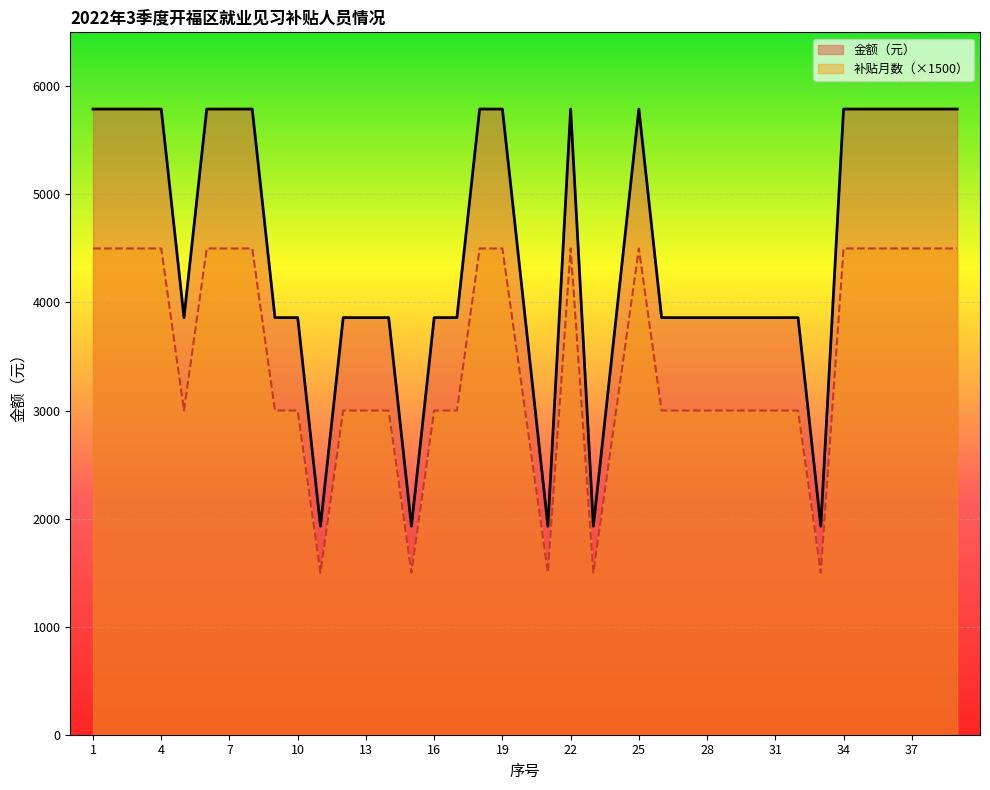

Reading left to right, list all the values displayed in this chart.

补贴月数分布: 1=5790	2=5790	3=5790	4=5790	5=3860	6=5790	7=5790	8=5790	9=3860	10=3860	11=1930	12=3860	13=3860	14=3860	15=1930	16=3860	17=3860	18=5790	19=5790	20=3860	21=1930	22=5790	23=1930	24=3860	25=5790	26=3860	27=3860	28=3860	29=3860	30=3860	31=3860	32=3860	33=1930	34=5790	35=5790	36=5790	37=5790	38=5790	39=5790
金额（元）: 1=4500	2=4500	3=4500	4=4500	5=3000	6=4500	7=4500	8=4500	9=3000	10=3000	11=1500	12=3000	13=3000	14=3000	15=1500	16=3000	17=3000	18=4500	19=4500	20=3000	21=1500	22=4500	23=1500	24=3000	25=4500	26=3000	27=3000	28=3000	29=3000	30=3000	31=3000	32=3000	33=1500	34=4500	35=4500	36=4500	37=4500	38=4500	39=4500